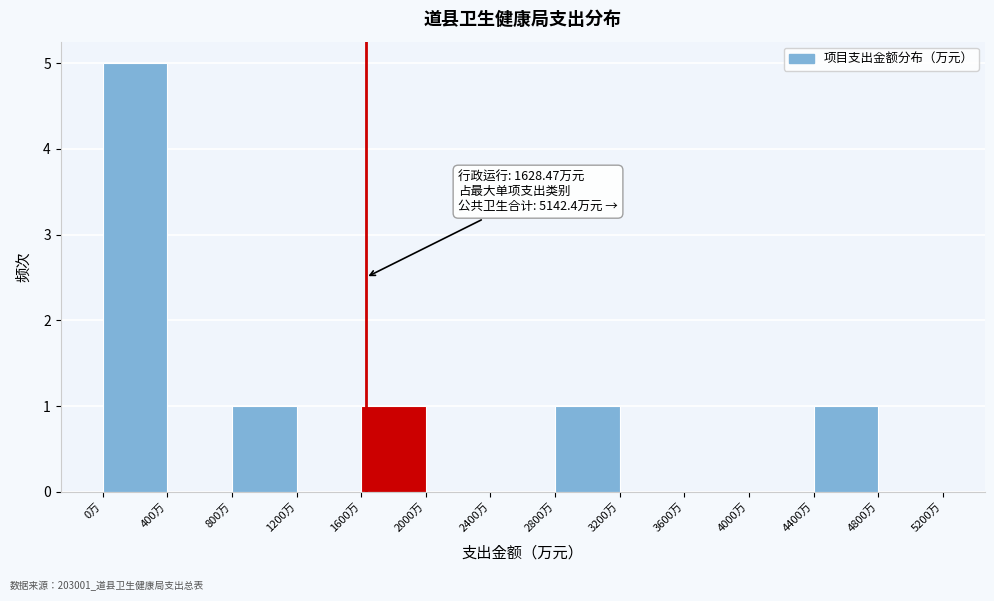

Which range on the x-axis has the tallest bar?

0 to 400